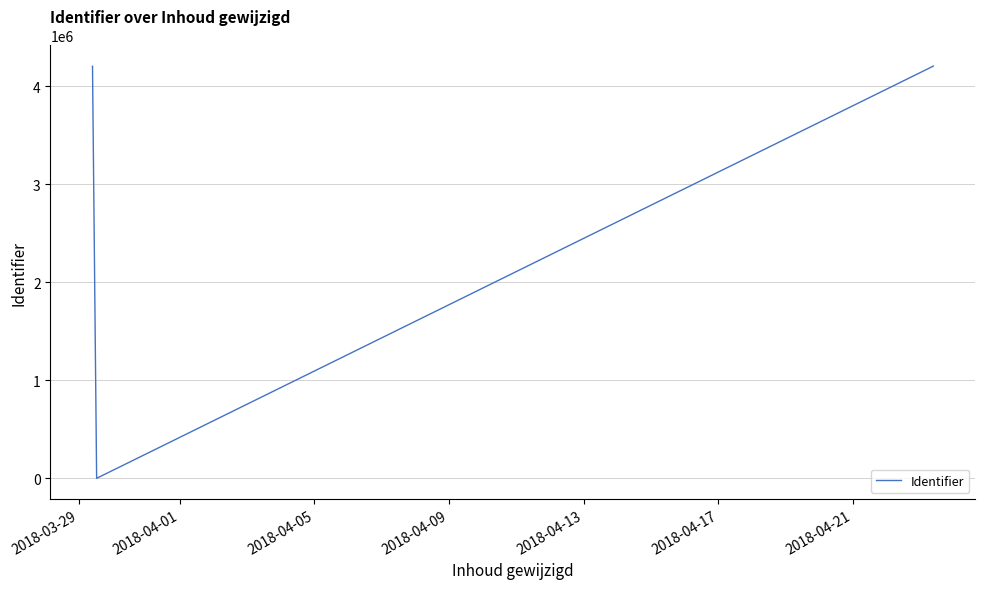

Reading left to right, list all the values displayed in this chart.

4207658	4207659	0	4207661	4207662